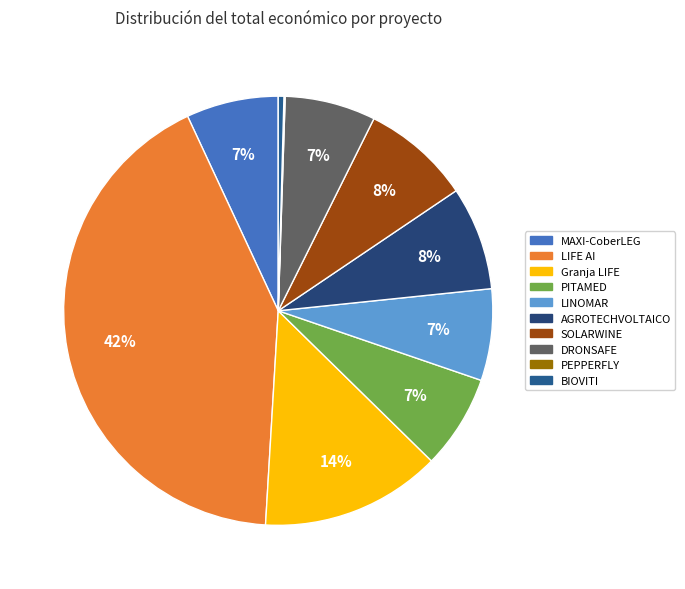

Is LINOMAR the majority of the pie?

No